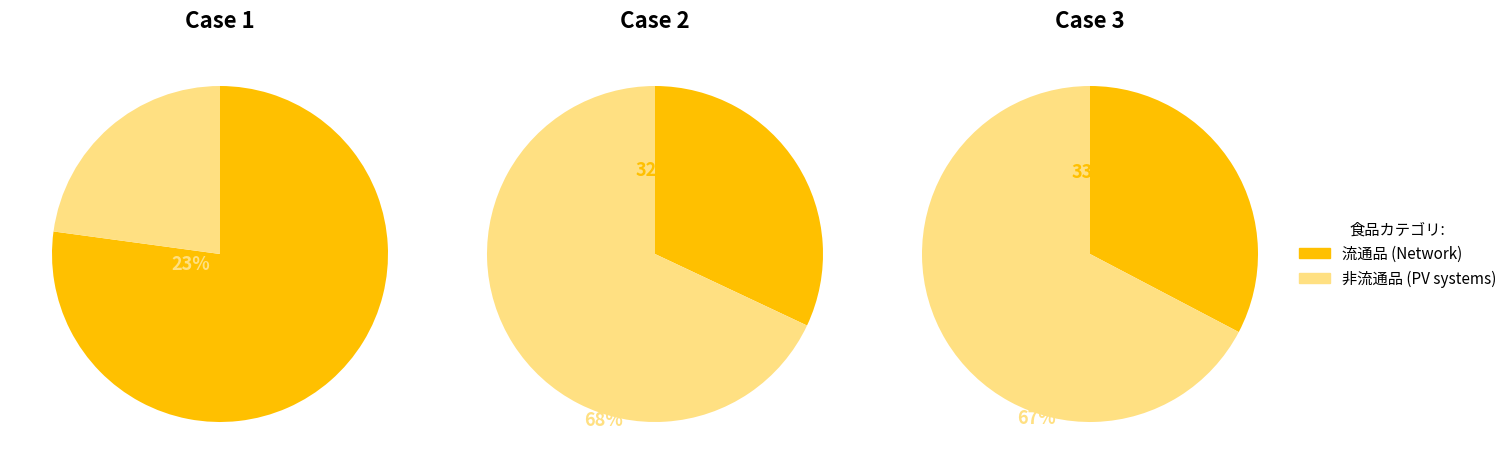

Rank the categories by 流通品 value from lowest to highest.

1, 2, 0